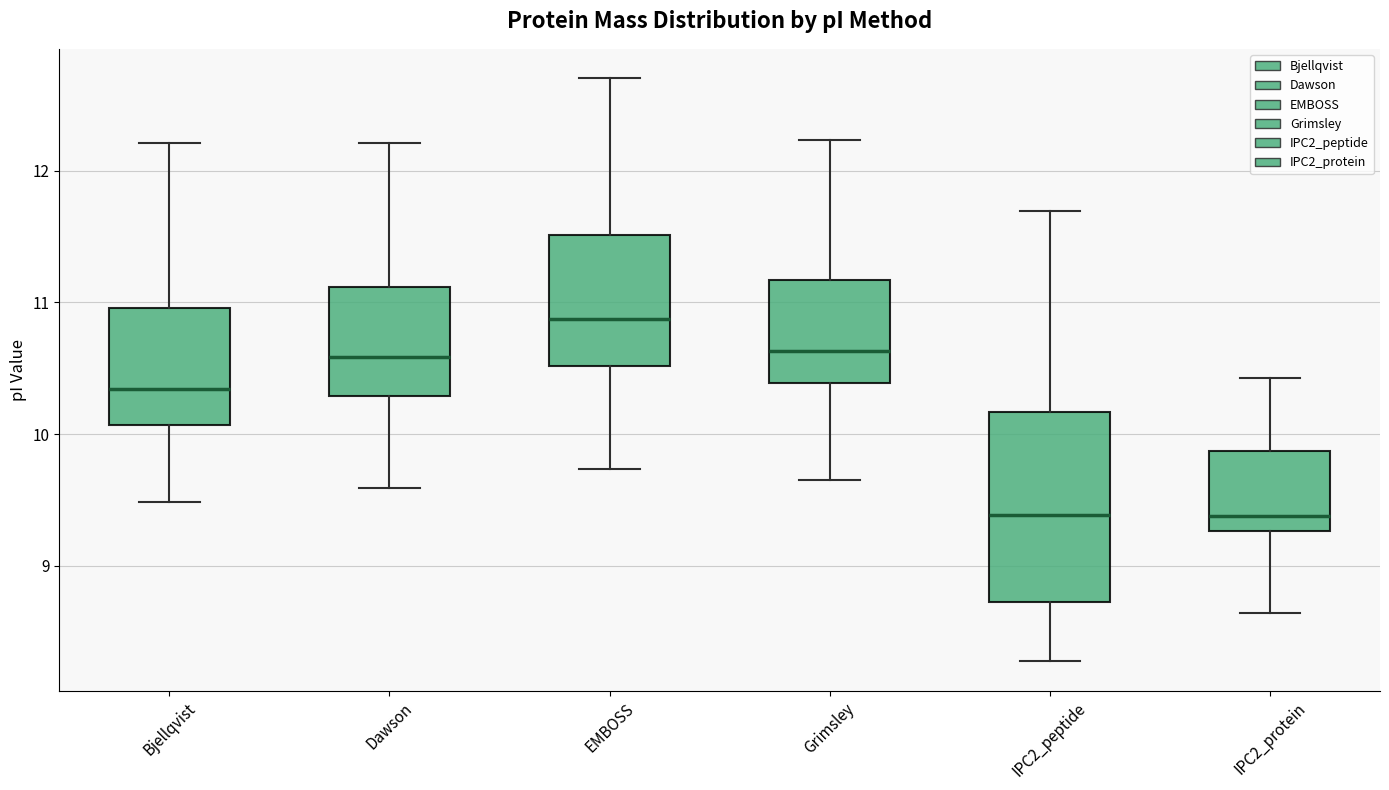

Reading left to right, transcribe this box plot: for each box, give where its median line is, the range the box spans, and where its two whiskers end, as read against the y-axis. The values are not printed on the chart, so give them approximately, as read against the axis.

Bjellqvist: median 10.3, box 10.1 to 11.0, whiskers 9.5 to 12.2
Dawson: median 10.6, box 10.3 to 11.1, whiskers 9.6 to 12.2
EMBOSS: median 10.9, box 10.5 to 11.5, whiskers 9.7 to 12.7
Grimsley: median 10.6, box 10.4 to 11.2, whiskers 9.6 to 12.2
IPC2_peptide: median 9.4, box 8.7 to 10.2, whiskers 8.3 to 11.7
IPC2_protein: median 9.4, box 9.3 to 9.9, whiskers 8.6 to 10.4